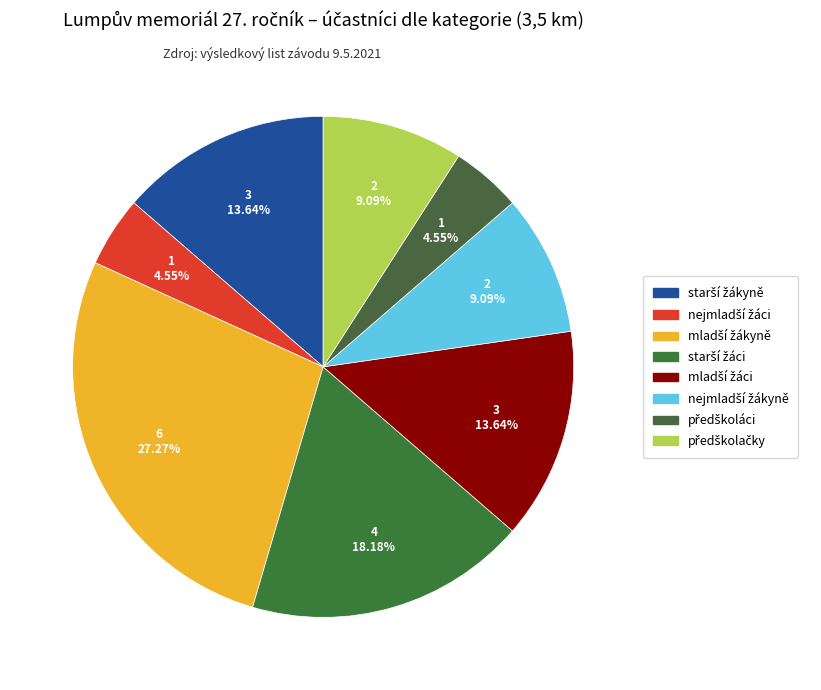

Which slice is the smallest?

nejmladší žáci